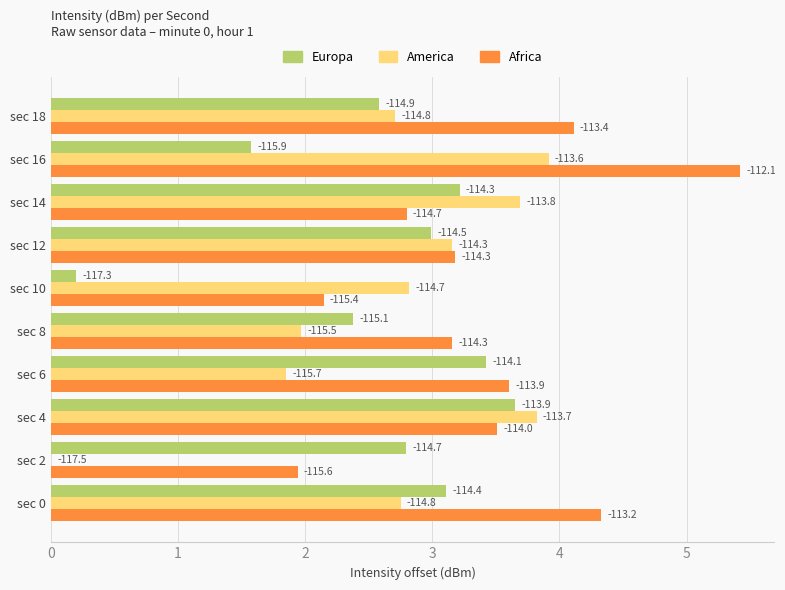

Reading left to right, extract all data points from this chart.

Europa: 3.1	2.8	3.7	3.4	2.4	0.2	3.0	3.2	1.6	2.6
America: 2.8	0.0	3.8	1.8	2.0	2.8	3.2	3.7	3.9	2.7
Africa: 4.3	1.9	3.5	3.6	3.2	2.1	3.2	2.8	5.4	4.1